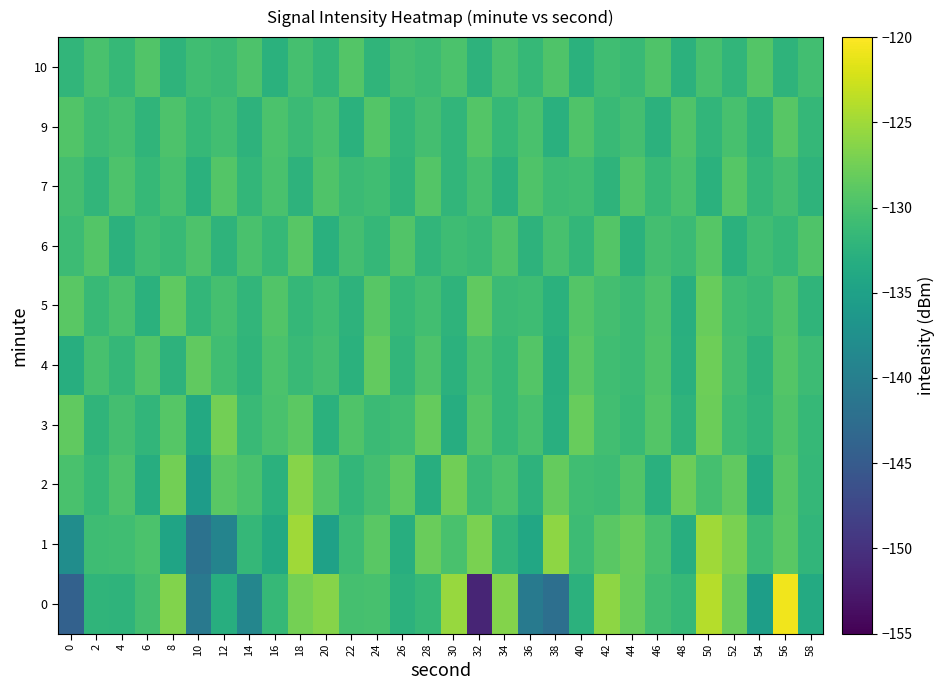

At which category is the sum across all series the highest?

50